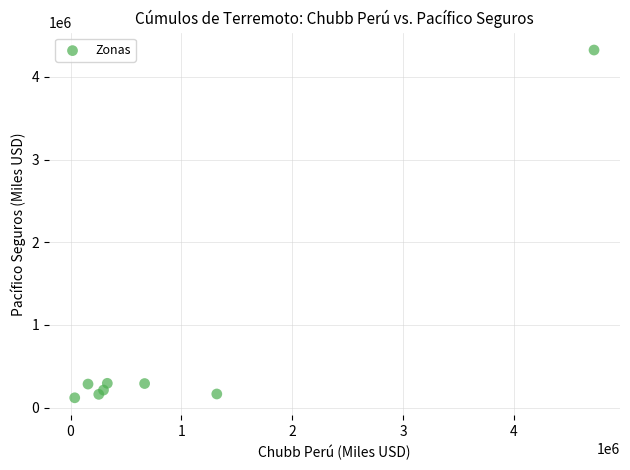

What is the average X value?

973807.1